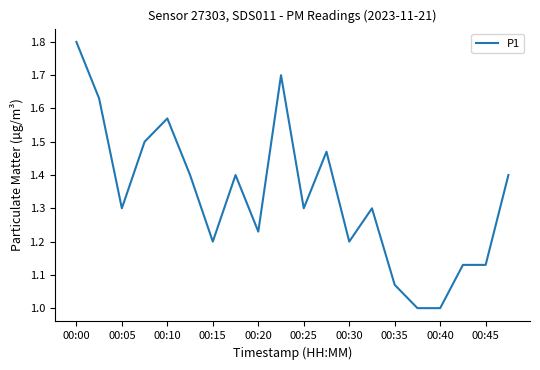

What is the difference between the maximum and minimum values?

0.8